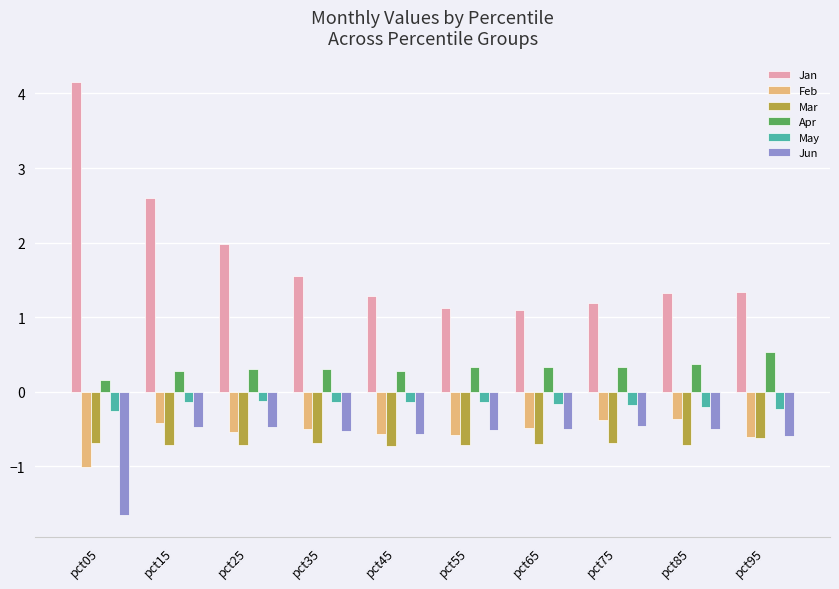

Is it true that May equals -0.1 at pct15?

True